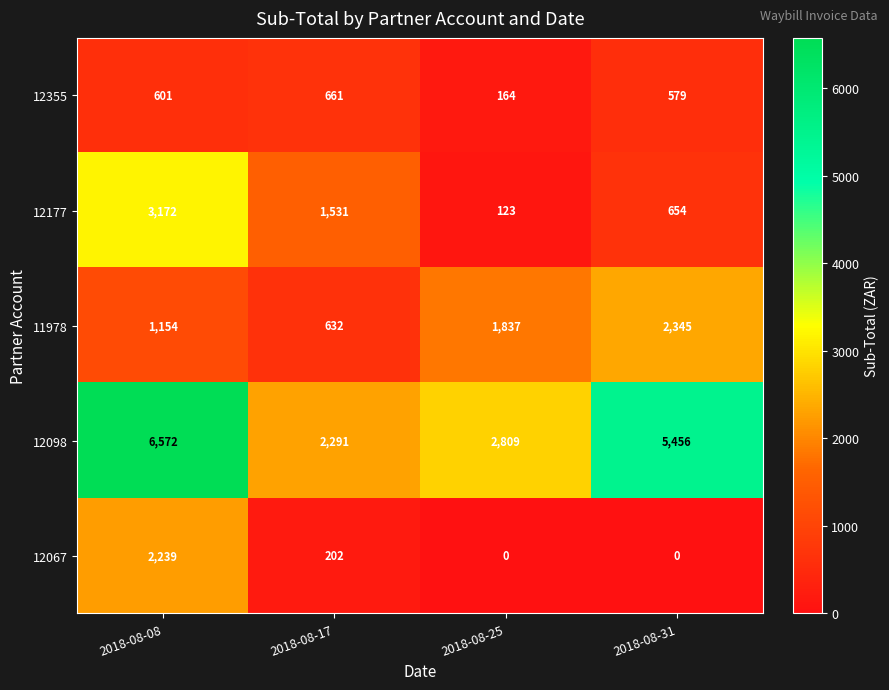

What is the highest value of the 11978 series?

2345